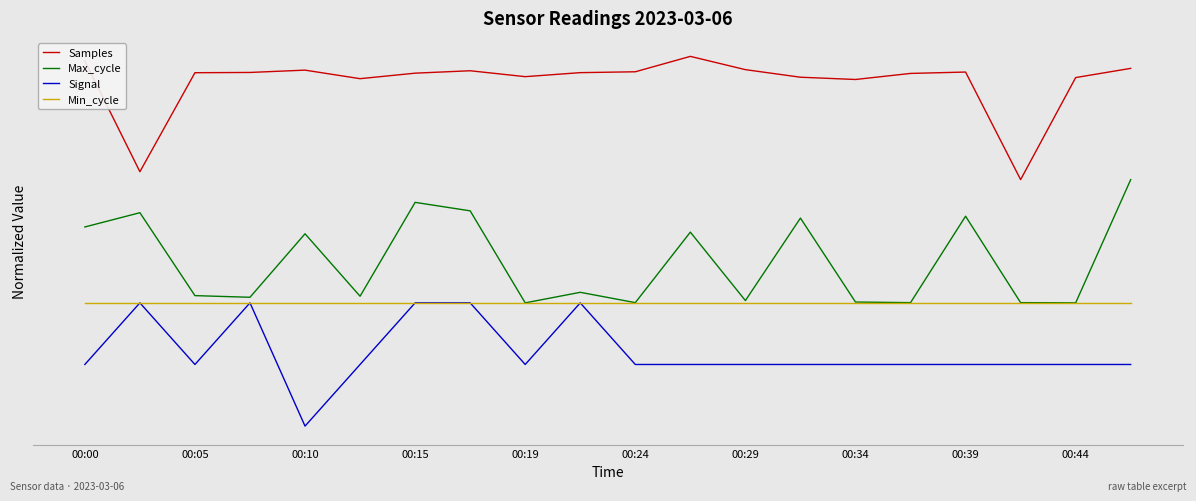

True or false: Signal and Samples cross at least once.

False